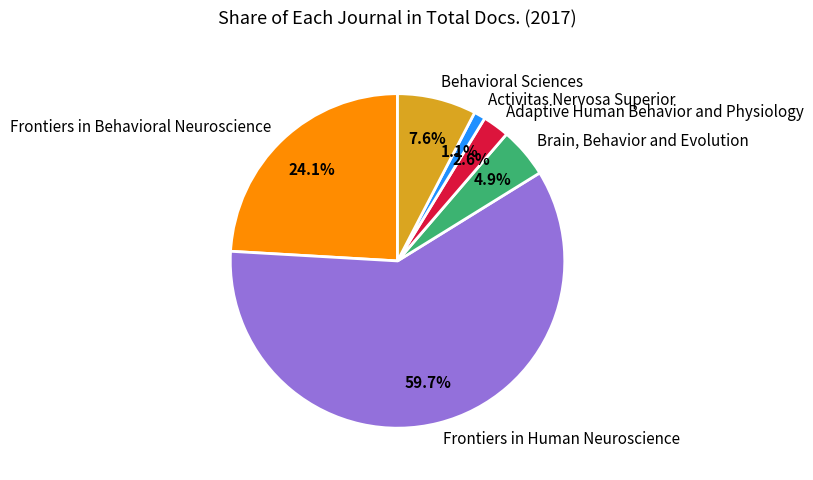

Count the number of slices in the pie.

6